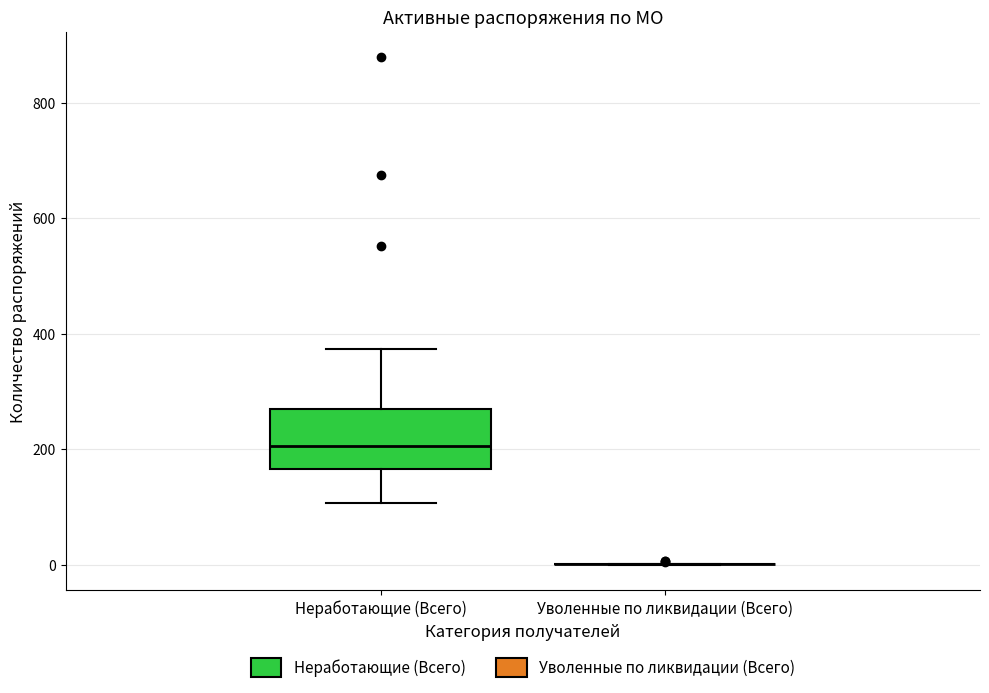

Comparing the boxes themselves (not the whiskers), which one is the tallest?

Неработающие (Всего)